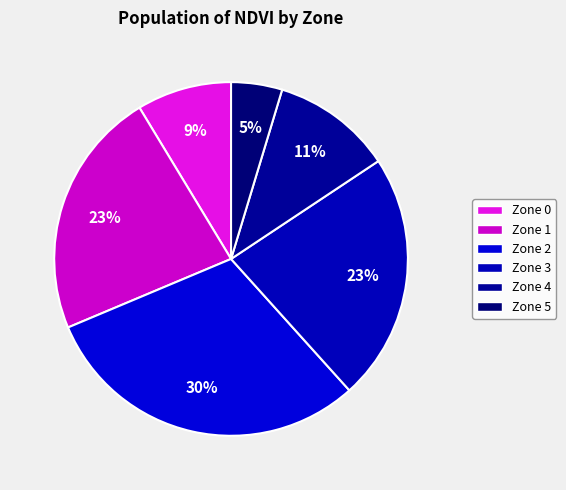

How many segments does this pie chart have?

6